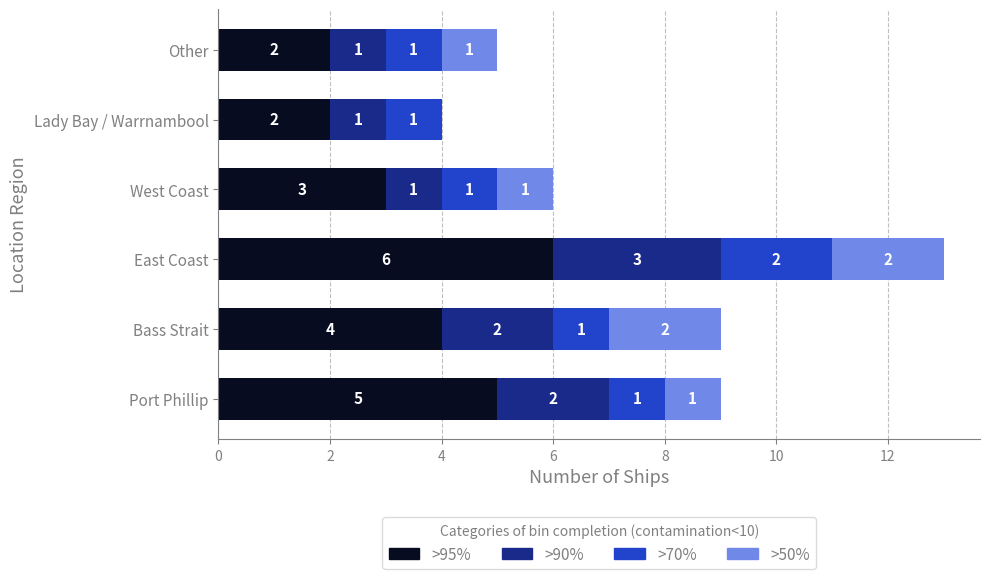

How many >95% values are between 2 and 5?

5